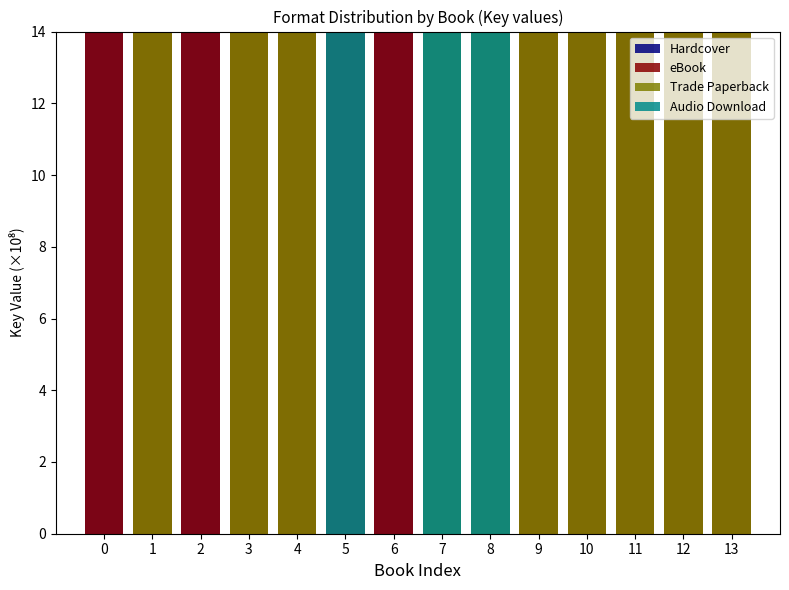

Which series has the widest spread of values?

Hardcover